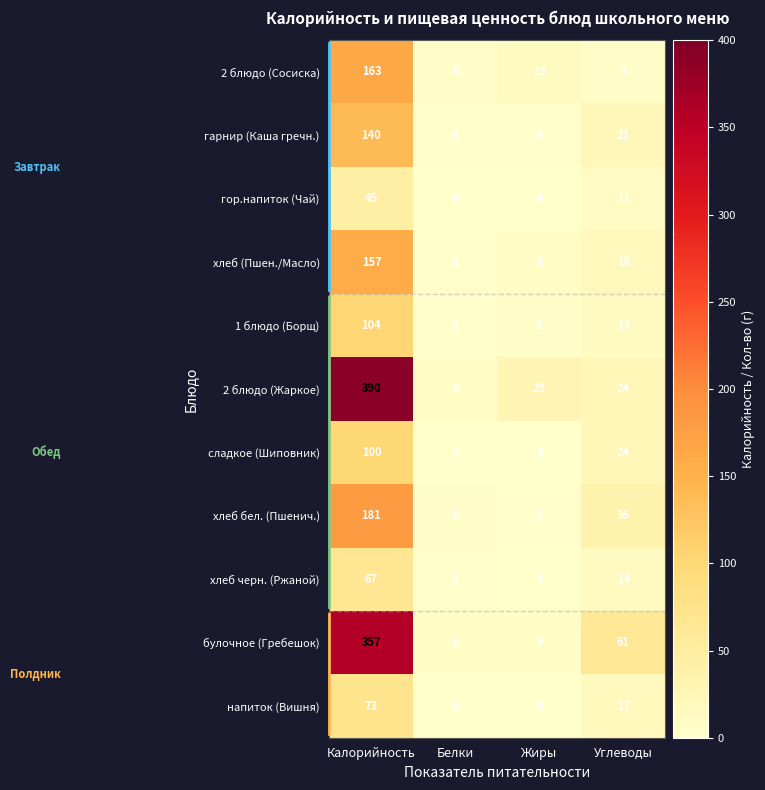

Where does the гор.напиток (Чай) series first go above 11?

Калорийность